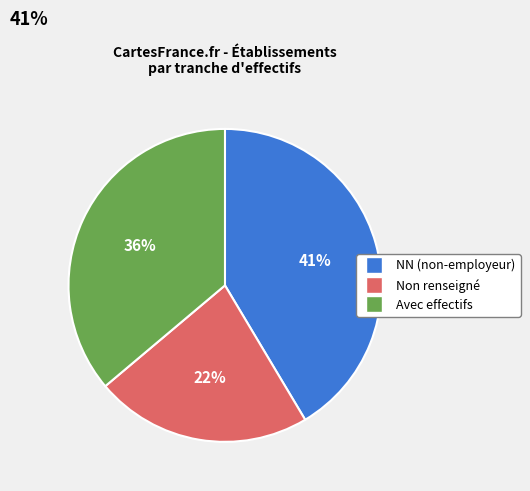

Does any single category account for the majority?

No